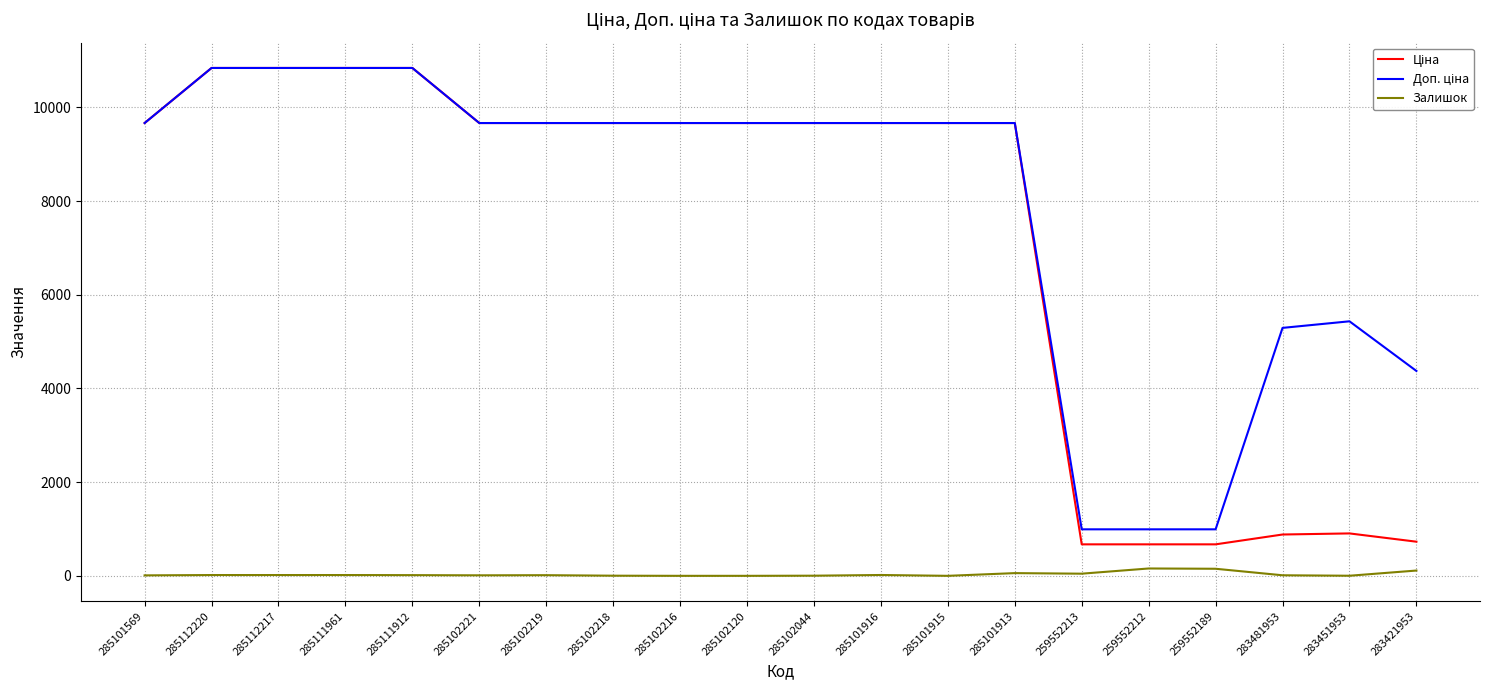

What is the difference between the highest and lowest values at 283451953?

5430.8